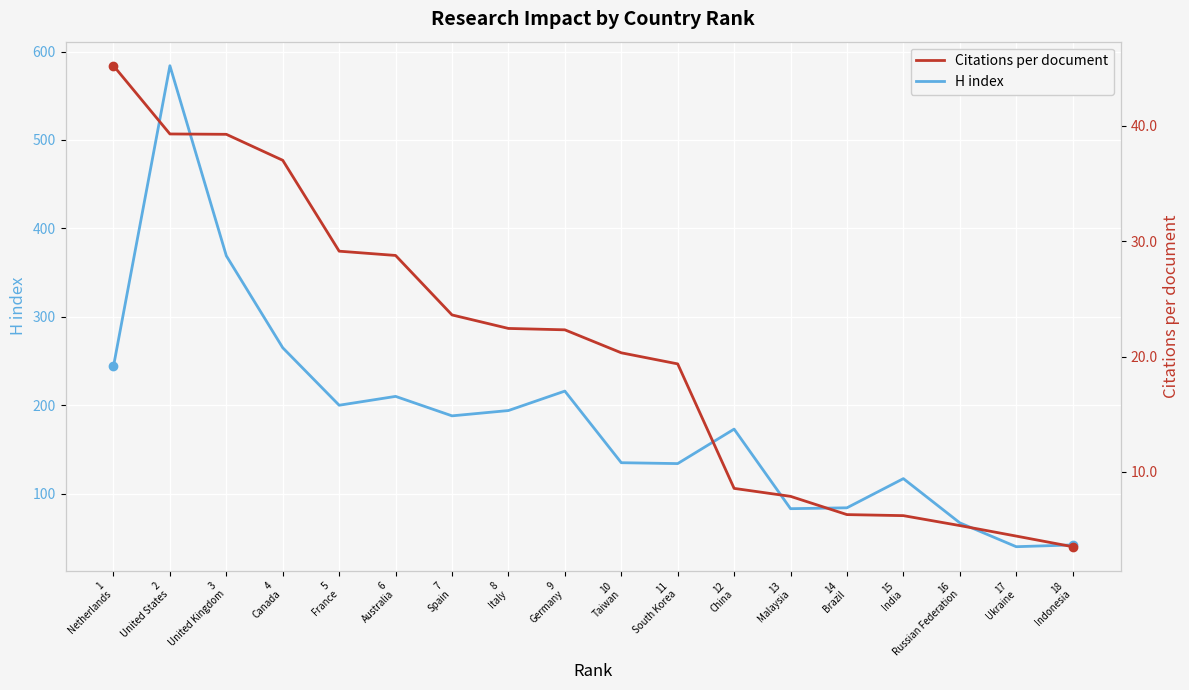

True or false: H index and Citations per document cross at least once.

False